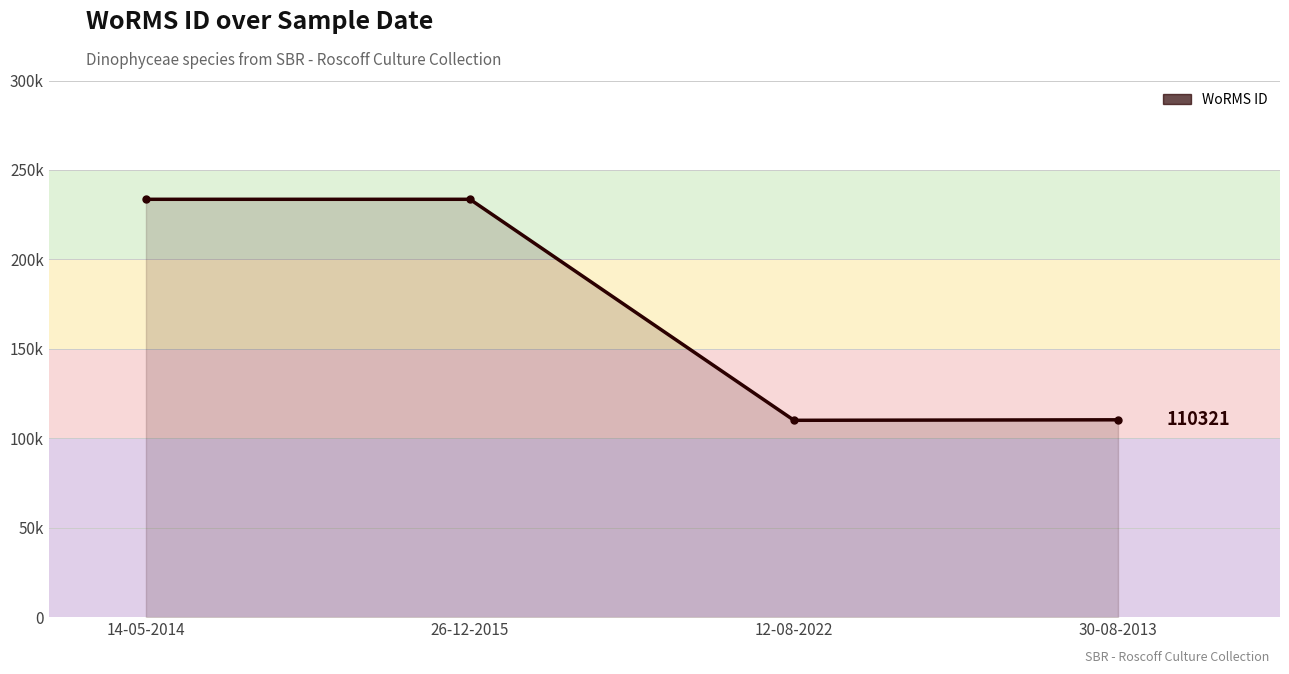

What position from the right is 26-12-2015?

3